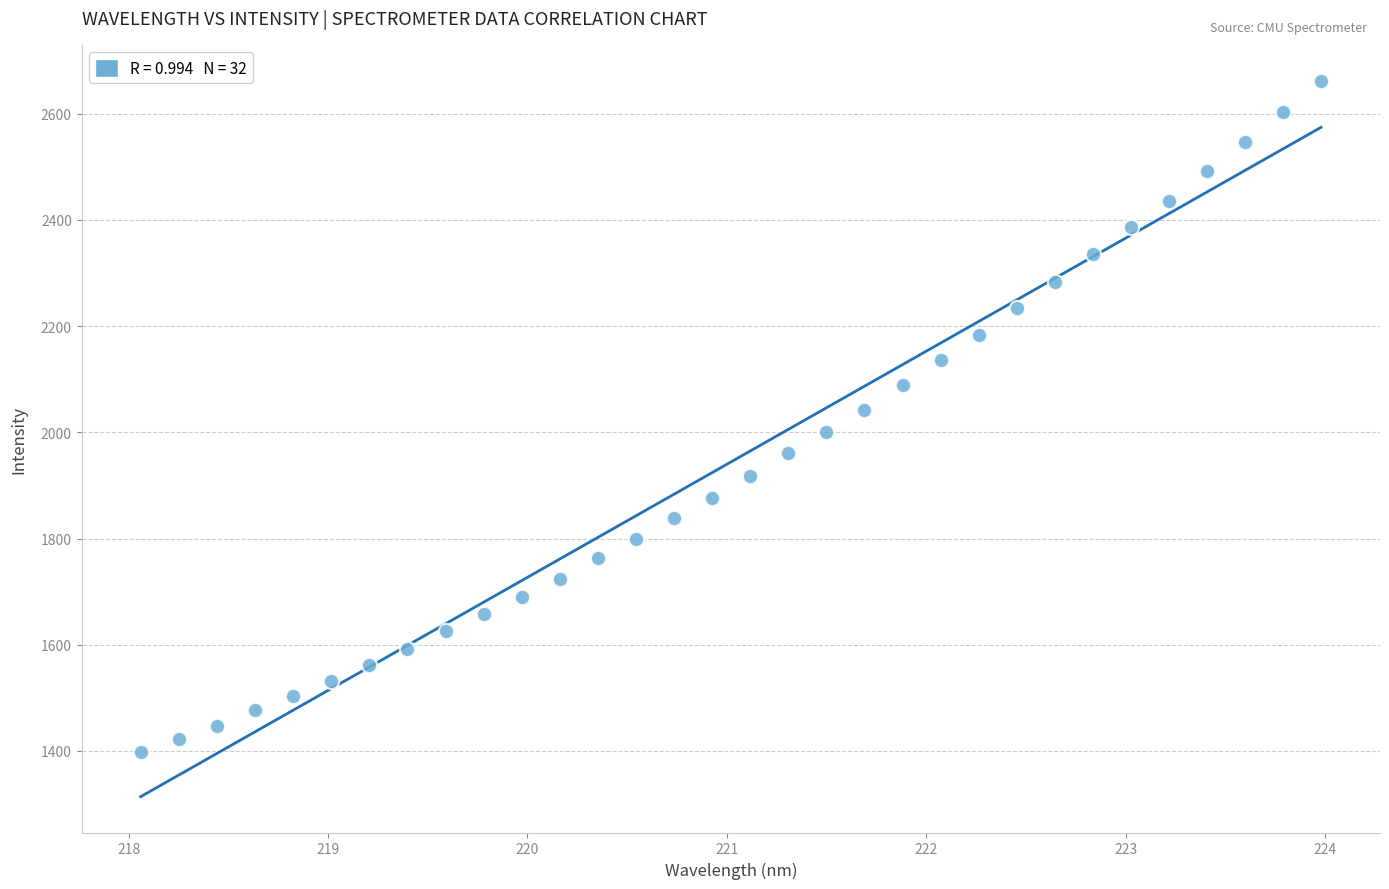

What is the range of Y values (max minus min)?

1264.9